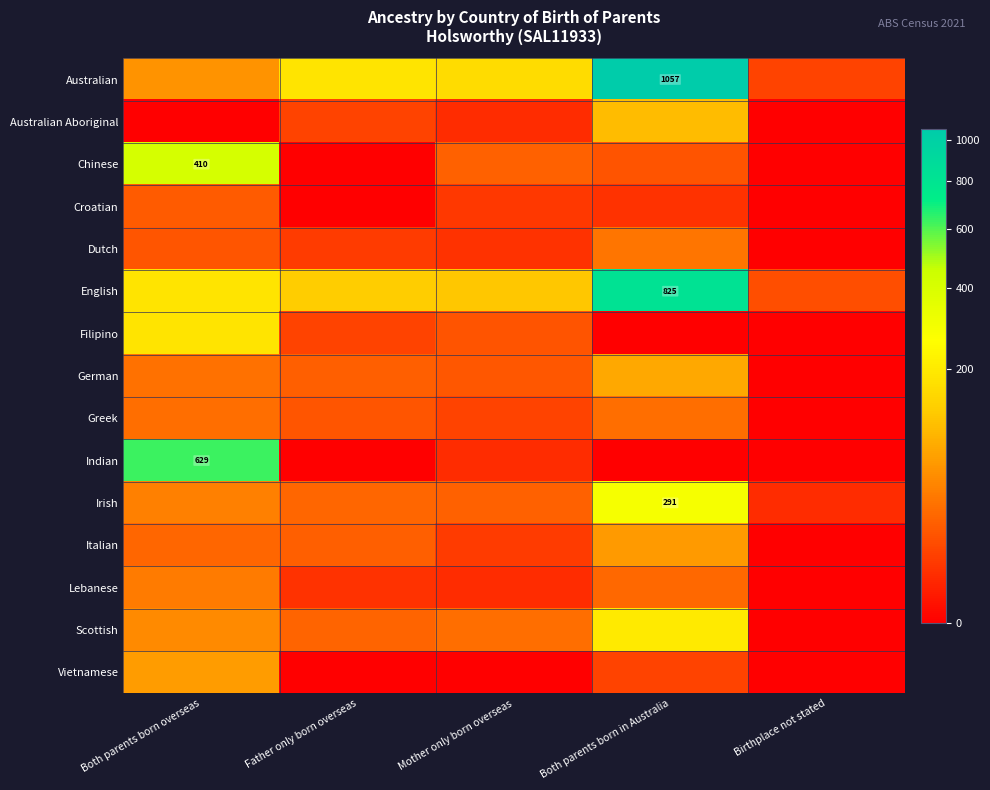

How many data points in Australian are above 164?

2